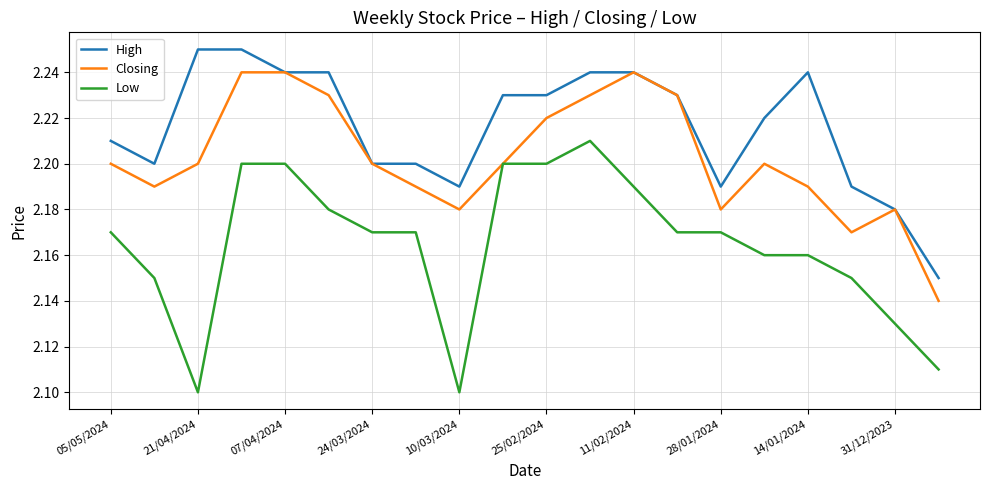

List the series in order of their overall mean, lowest first.

Low, Closing, High